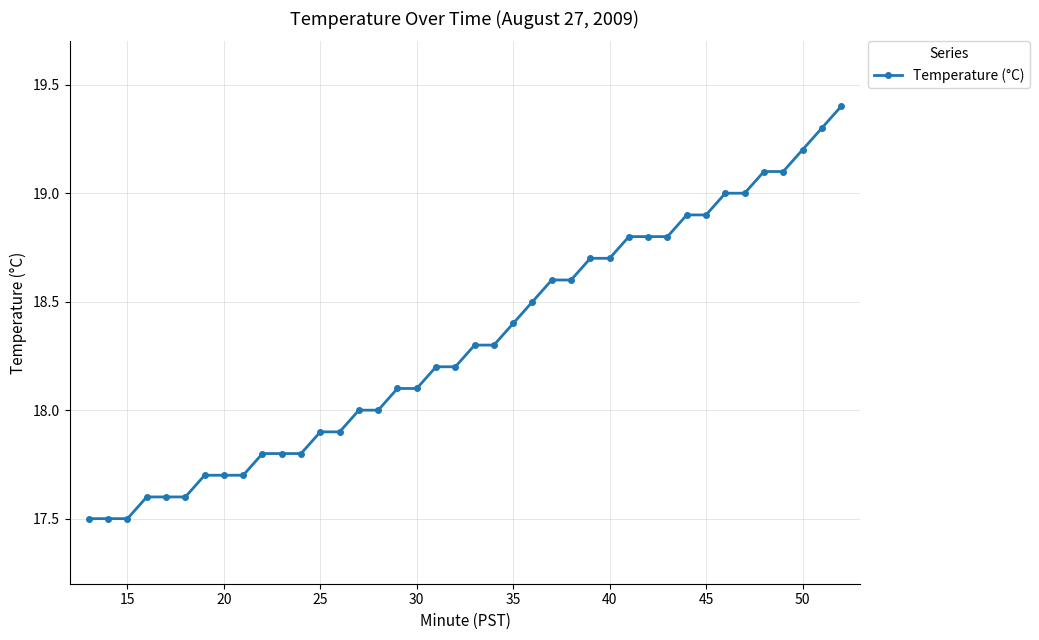

What is the value of the 38th point from the left?

19.2